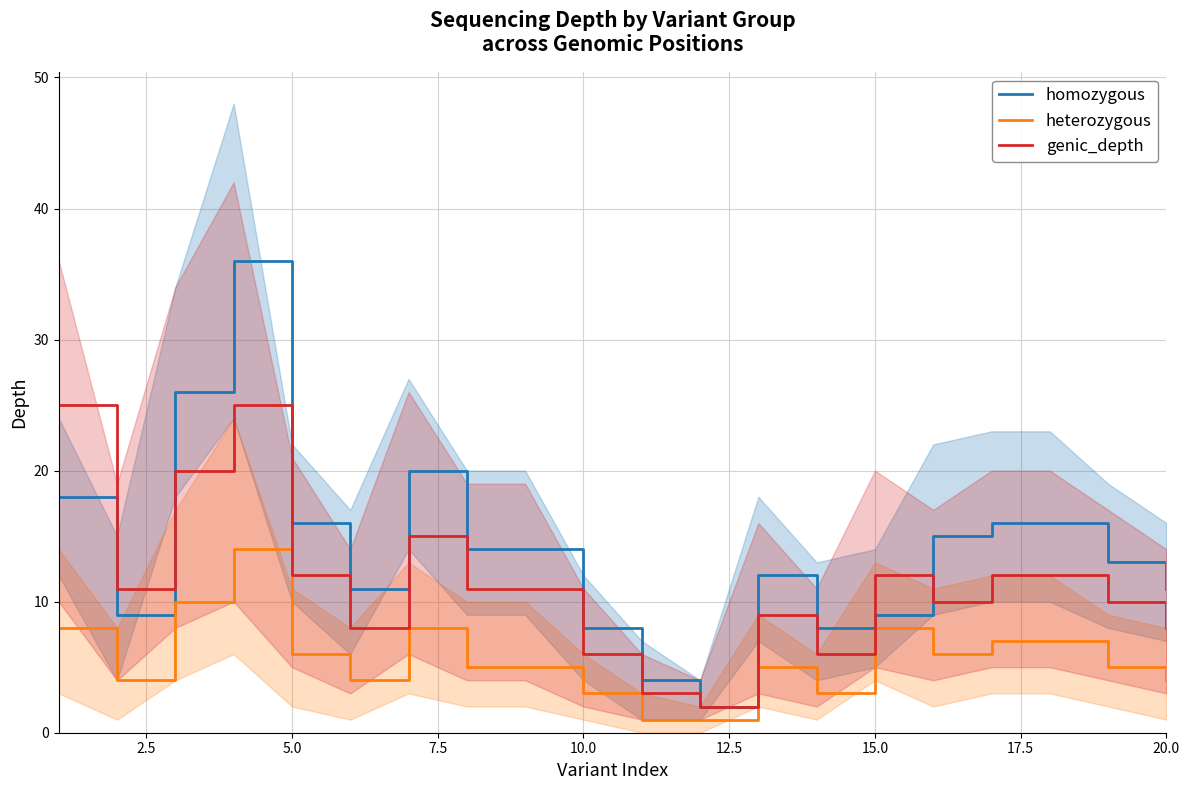

True or false: heterozygous has a value of 2 at 15.0.

False